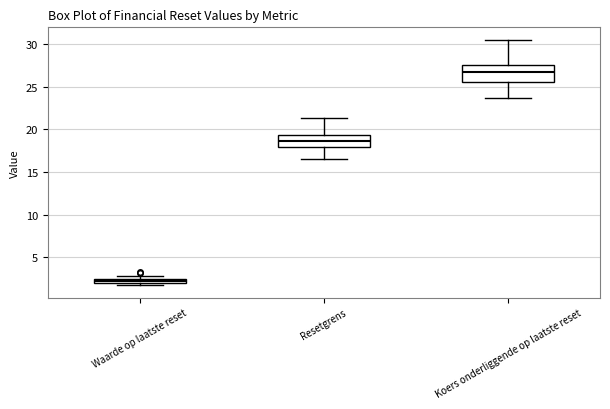

Which box's median line is the lowest?

Waarde op laatste reset